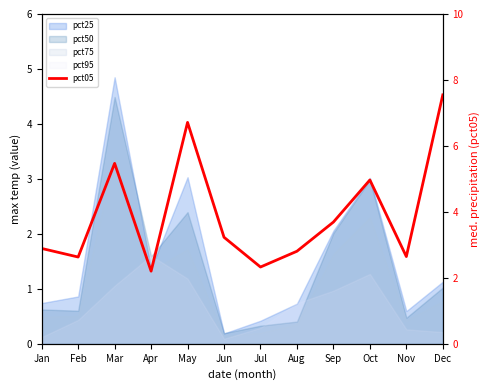

Where does the data first go above 3?

Mar